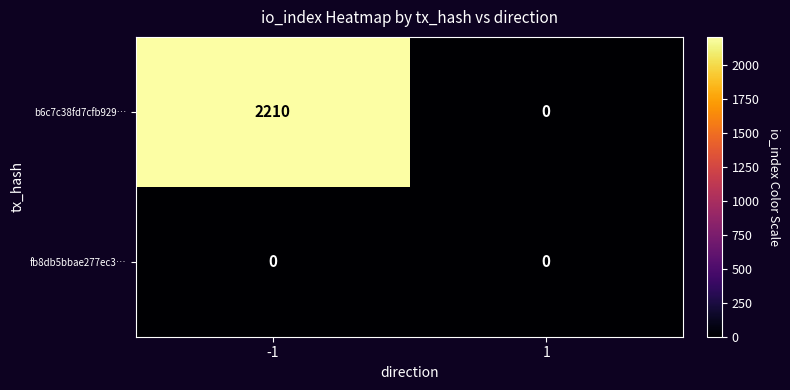

Reading right to left, extract all data points from this chart.

b6c7c38fd7cfb929…: 1=0	-1=2210
fb8db5bbae277ec3…: 1=0	-1=0